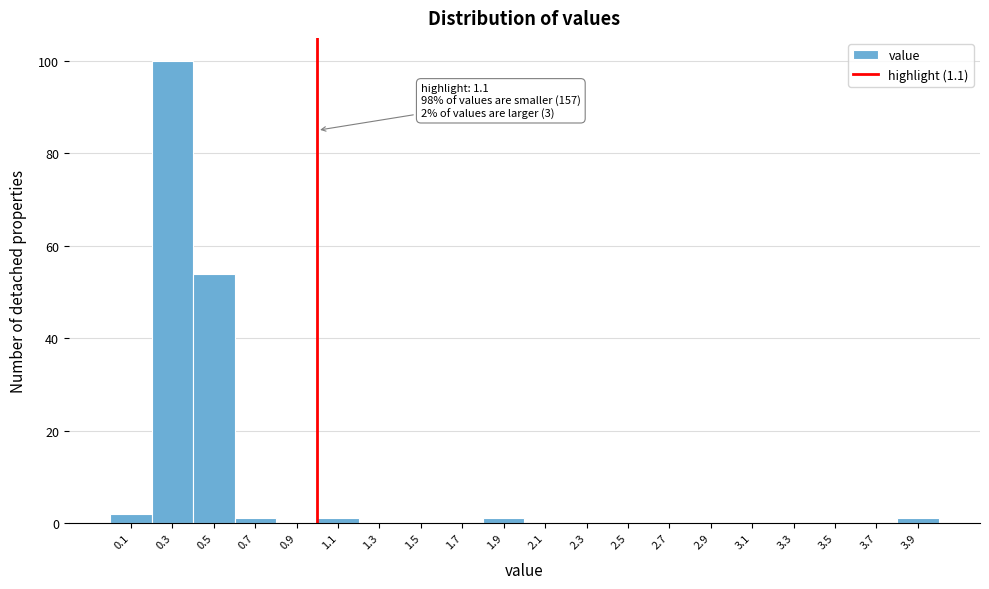

Reading left to right, extract all data points from this chart.

0.1=2	0.3=100	0.5=54	0.7=1	0.9=0	1.1=1	1.3=0	1.5=0	1.7=0	1.9=1	2.1=0	2.3=0	2.5=0	2.7=0	2.9=0	3.1=0	3.3=0	3.5=0	3.7=0	3.9=1